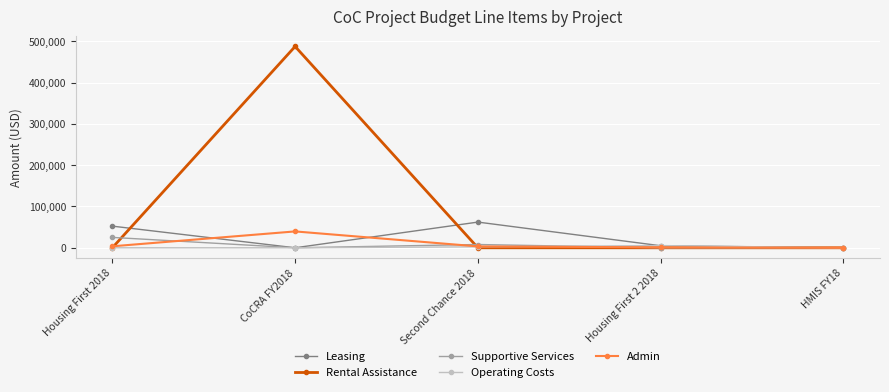

True or false: Admin has a value of -19275 at HMIS FY18.

False